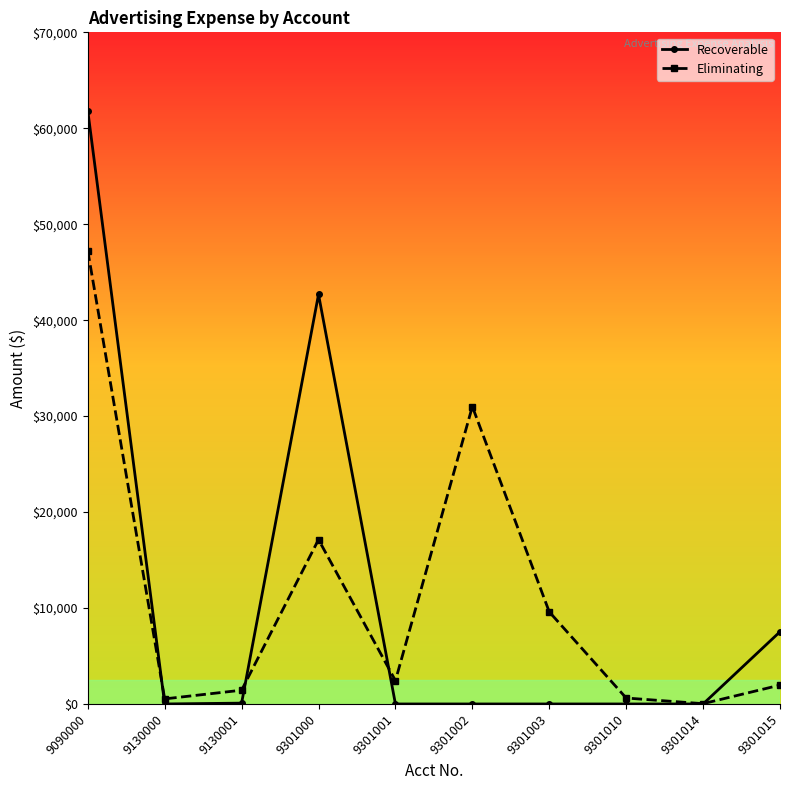

Which series has the largest range (max minus min)?

Recoverable